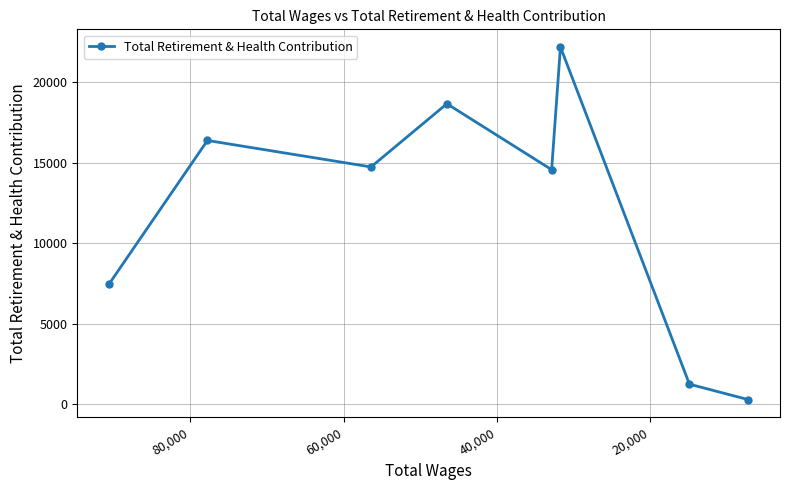

How many values exceed 14737?

3